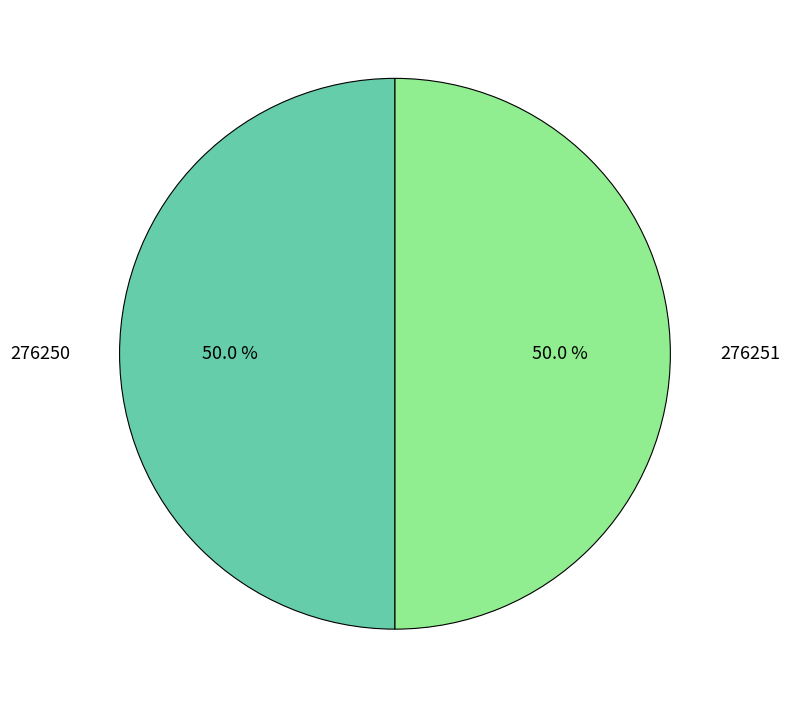

Combined, do 276250 and 276251 account for over 50%?

Yes